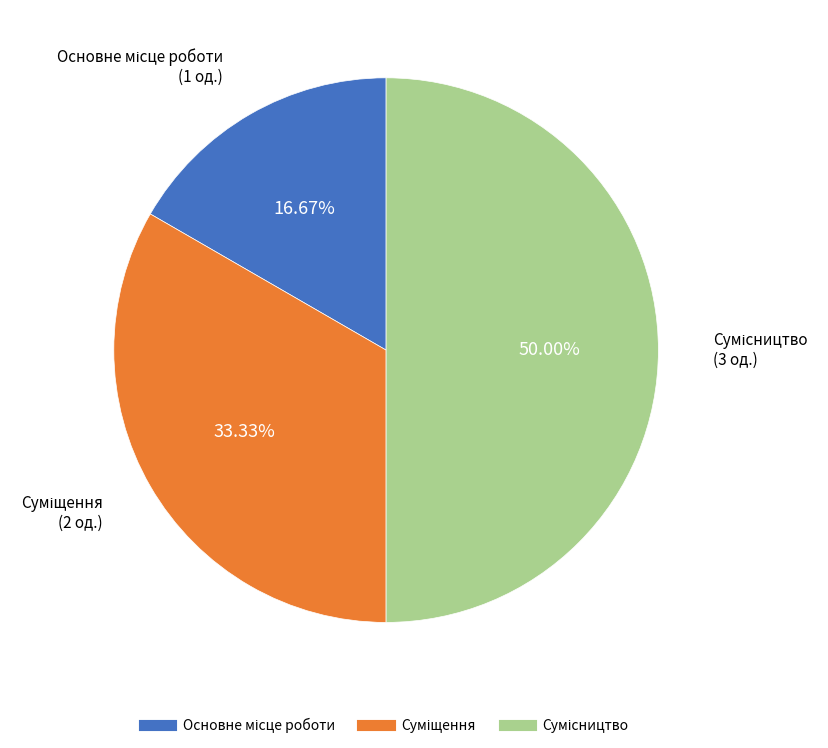

What is the total percentage of Основне місце роботи and Суміщення?

50.0%